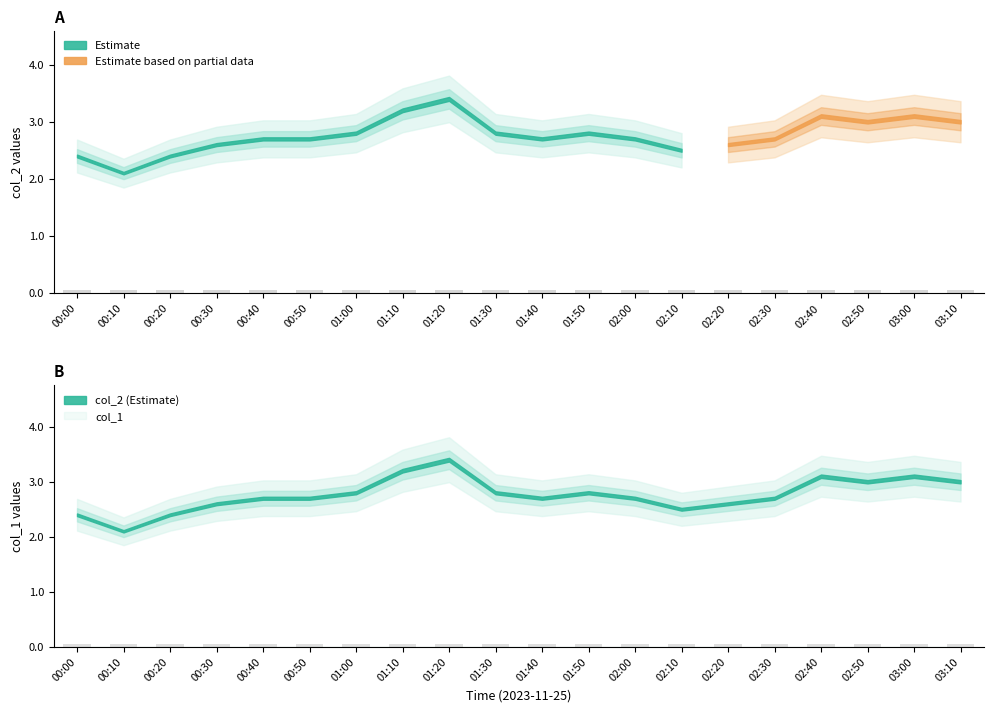

What is the label of the 19th bar from the right?

00:10